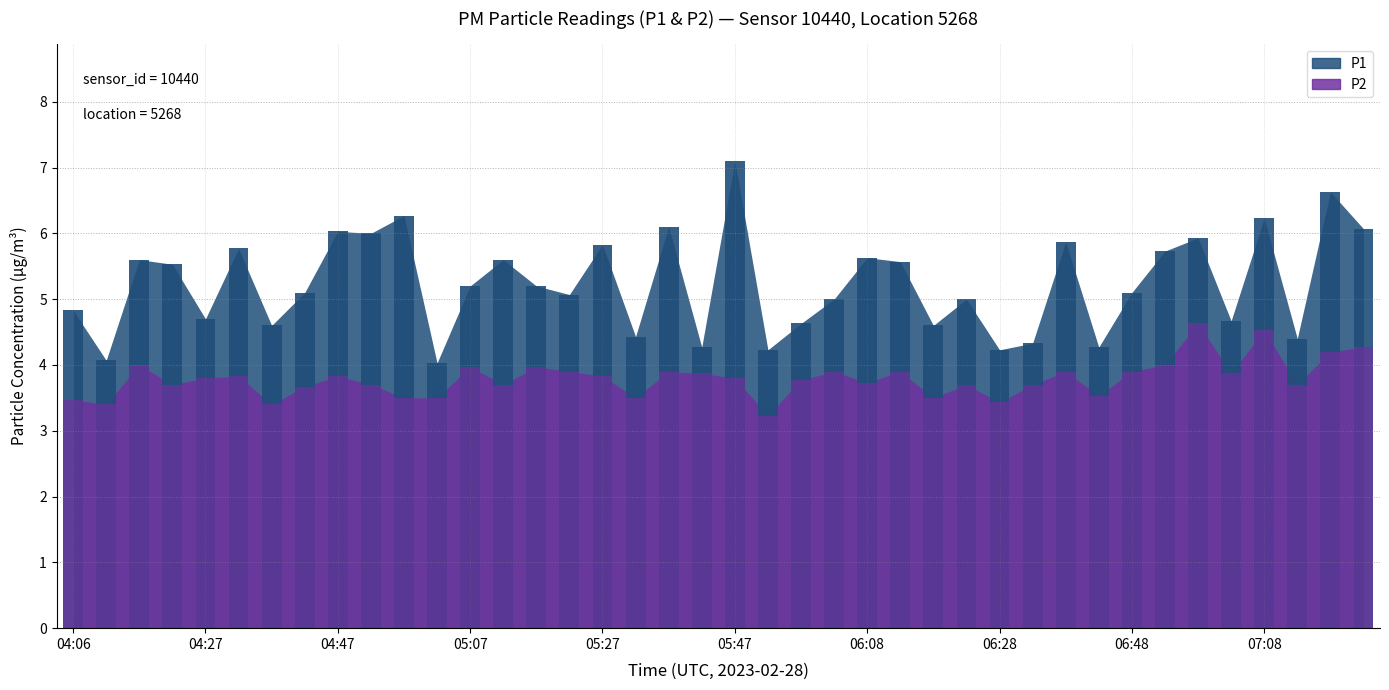

Reading left to right, list all the values displayed in this chart.

P1: 4.8	4.1	5.6	5.5	4.7	5.8	4.6	5.1	6.0	6.0	6.3	4.0	5.2	5.6	5.2	5.1	5.8	4.4	6.1	4.3	7.1	4.2	4.6	5.0	5.6	5.6	4.6	5.0	4.2	4.3	5.9	4.3	5.1	5.7	5.9	4.7	6.2	4.4	6.6	6.1
P2: 3.5	3.4	4.0	3.7	3.8	3.8	3.4	3.7	3.8	3.7	3.5	3.5	4.0	3.7	4.0	3.9	3.8	3.5	3.9	3.9	3.8	3.2	3.8	3.9	3.7	3.9	3.5	3.7	3.4	3.7	3.9	3.5	3.9	4.0	4.6	3.9	4.5	3.7	4.2	4.3